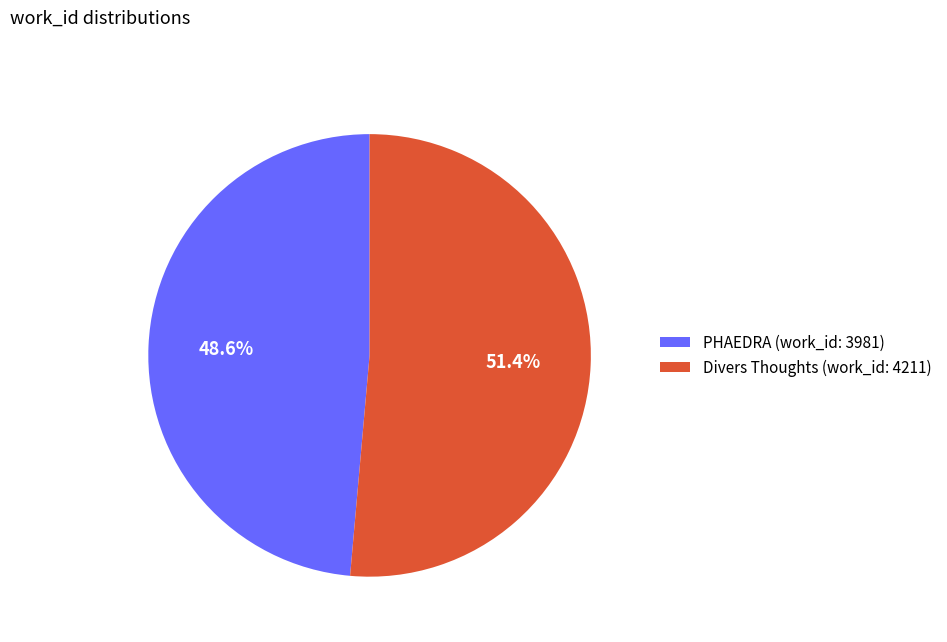

Is there any slice that represents more than half of the pie?

Yes